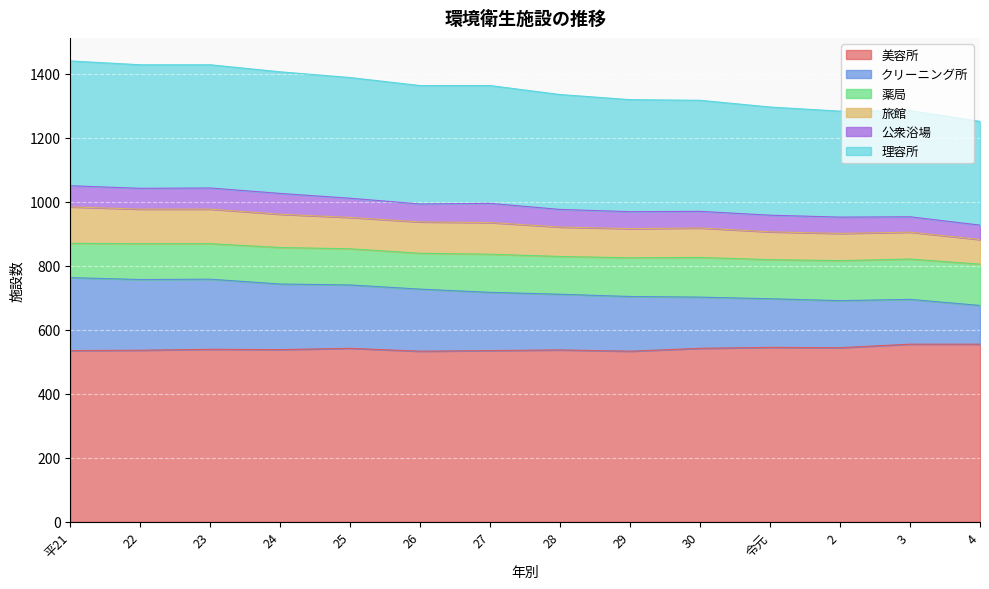

What is the minimum value for 美容所?

533